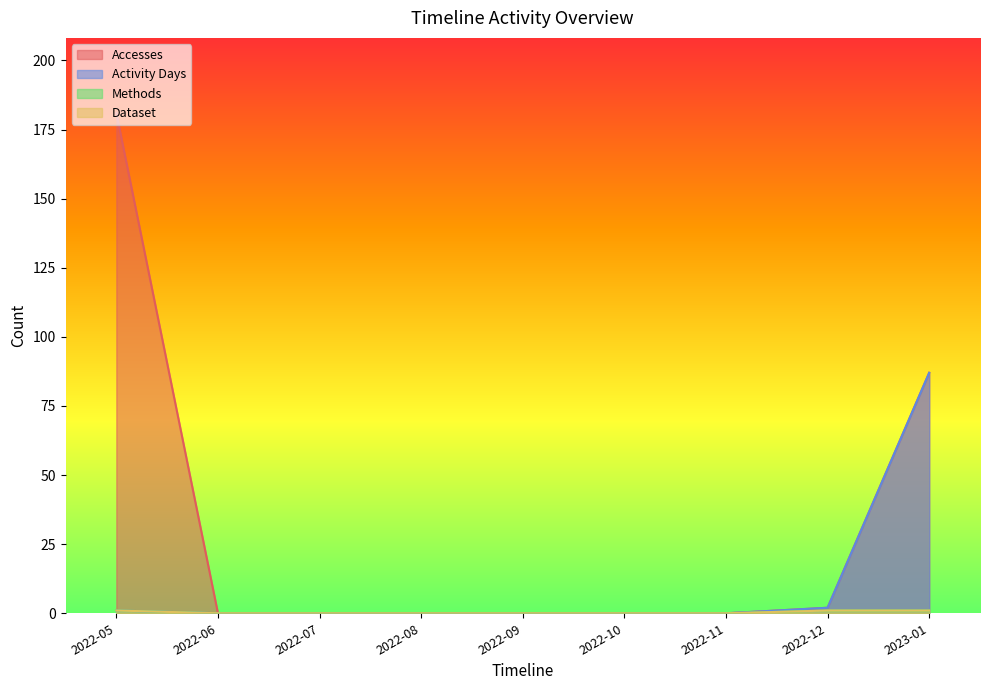

Reading right to left, list all the values displayed in this chart.

Accesses: 87	2	0	0	0	0	0	0	181
Activity Days: 87	2	0	0	0	0	0	0	1
Methods: 1	1	0	0	0	0	0	0	1
Dataset: 1	1	0	0	0	0	0	0	1